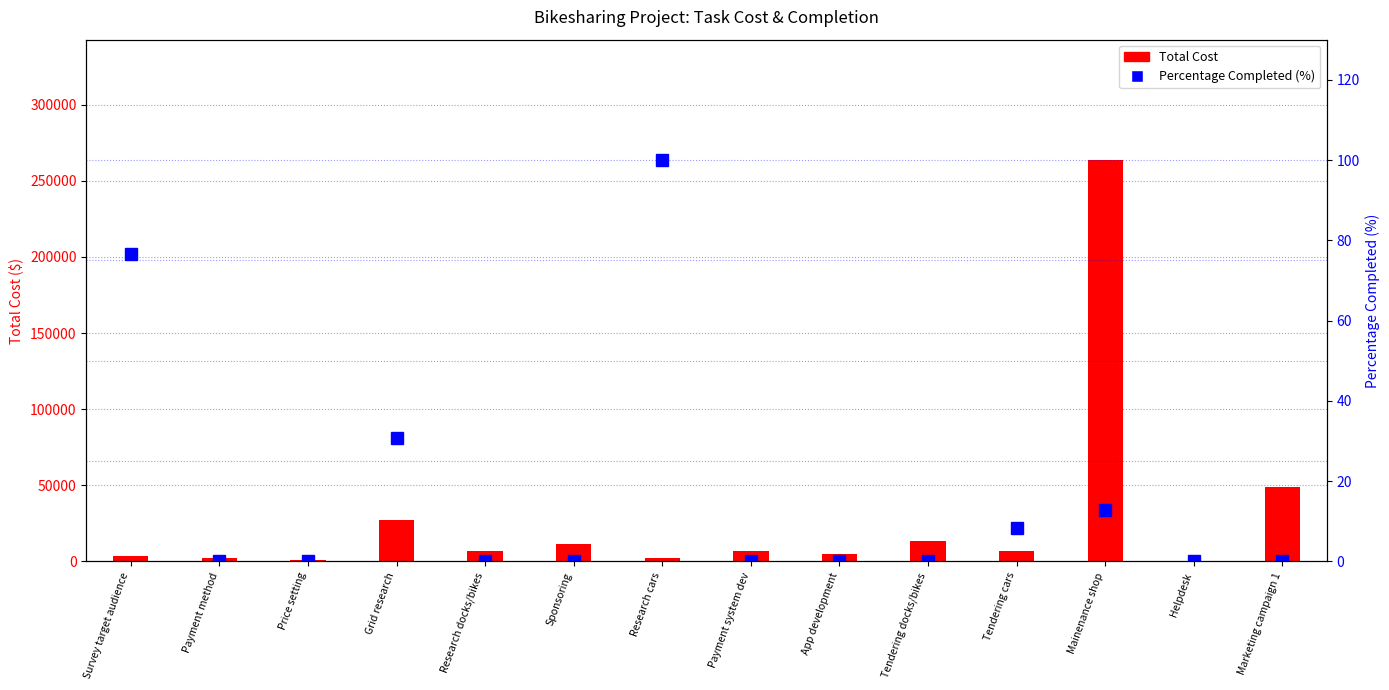

What is the difference between the second highest and second lowest values in the Total Cost series?

47586.8